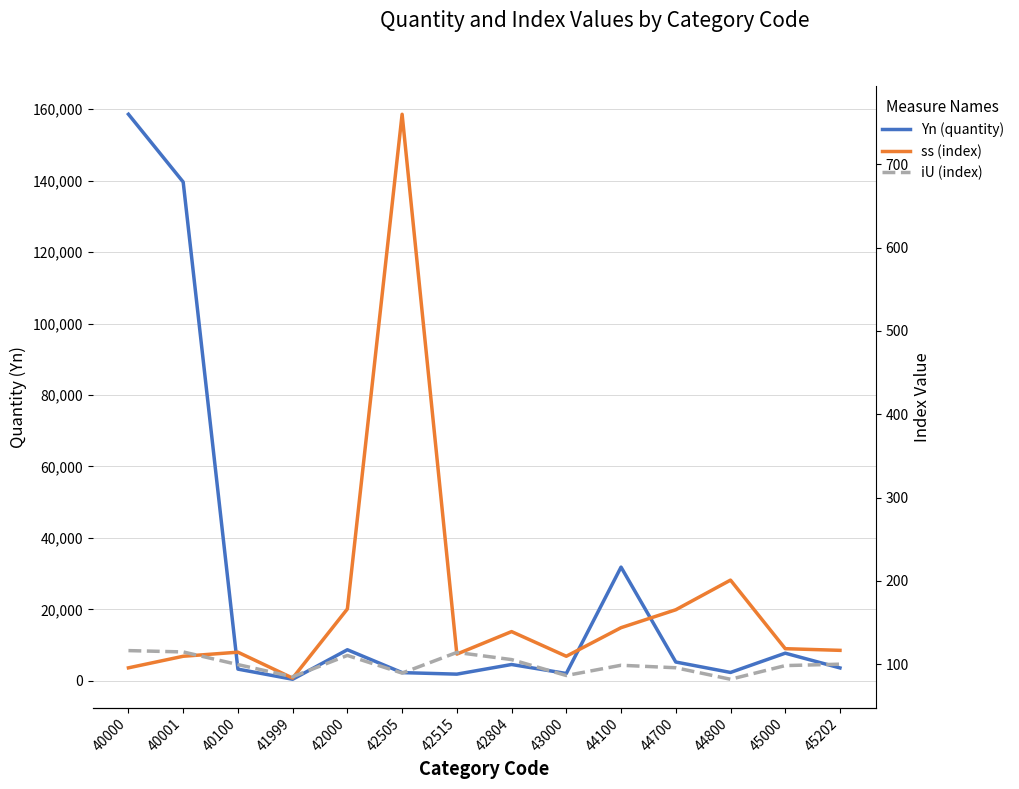

How many interior local peaks does the ss (index) series have?

4